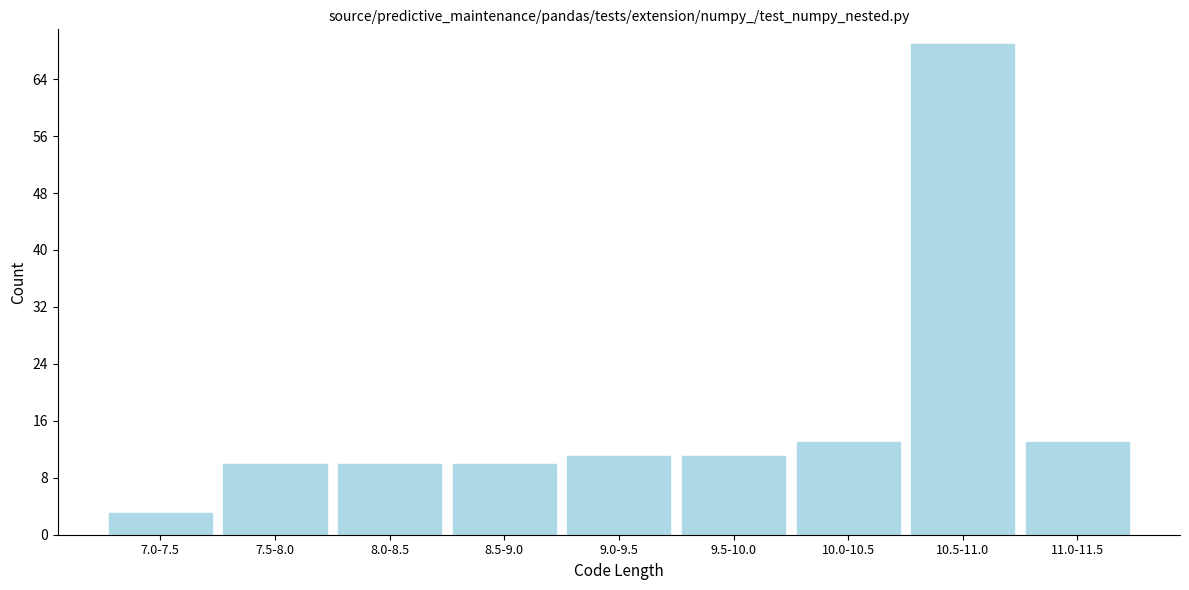

Reading right to left, extract all data points from this chart.

13	69	13	11	11	10	10	10	3